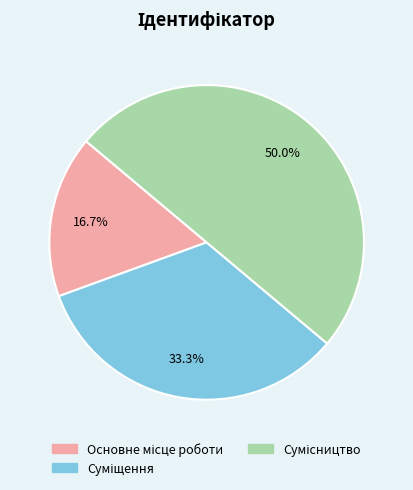

What percentage do Основне місце роботи and Суміщення together represent?

50.0%